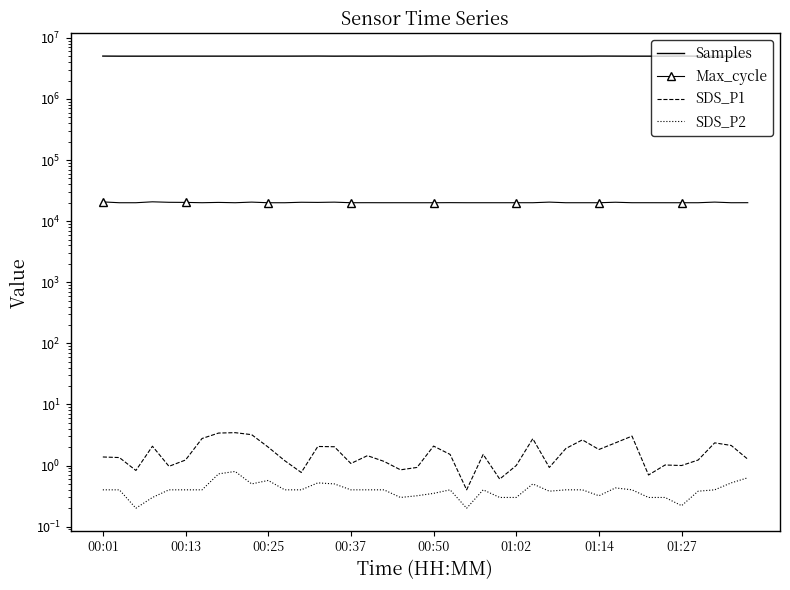

Which has a higher value, 20 or 18?

20